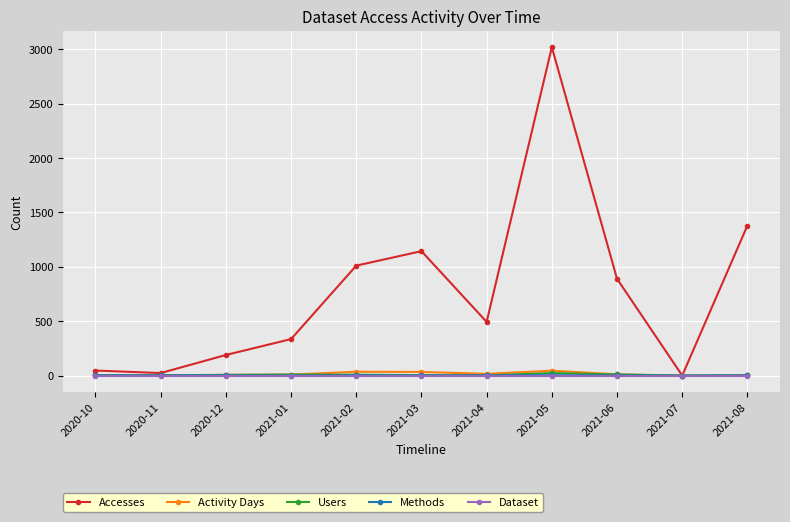

What is the label of the 9th point from the left?

2021-06